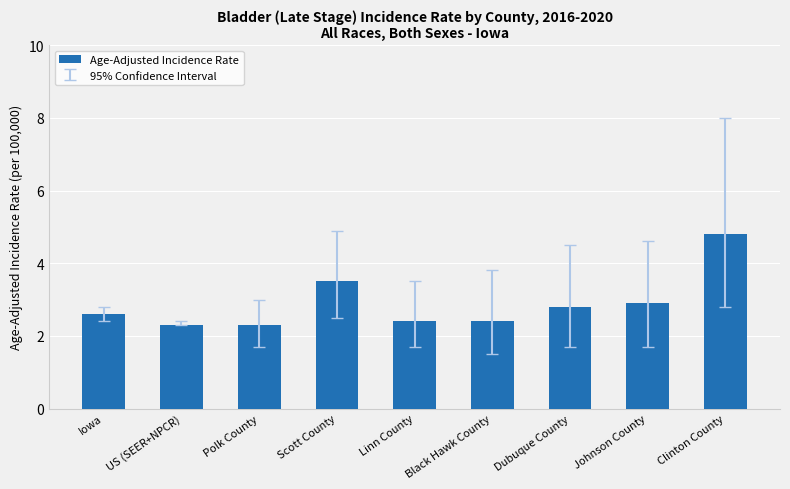

Reading left to right, extract all data points from this chart.

2.6	2.3	2.3	3.5	2.4	2.4	2.8	2.9	4.8